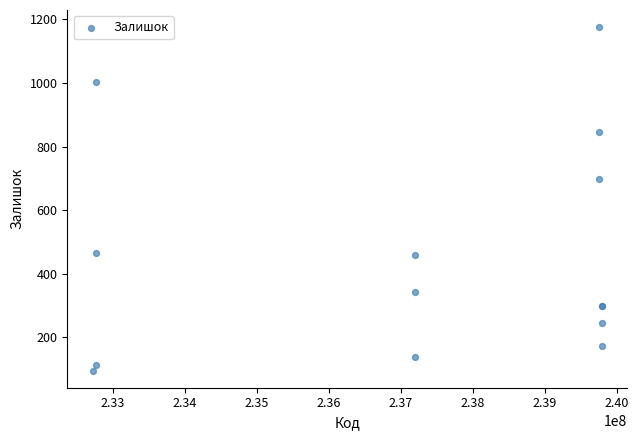

What Y value in the scatter plot is closest to 635?

698